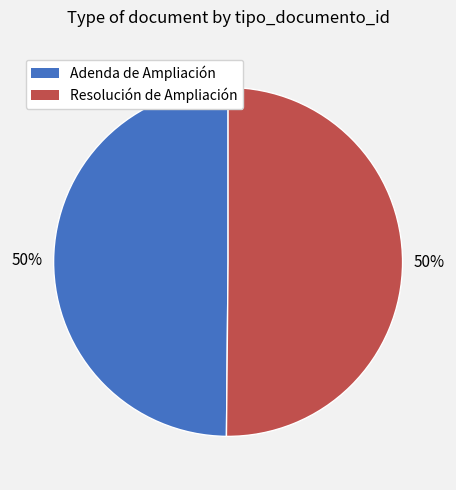

Approximately how many times larger is the value at Resolución de Ampliación compared to Adenda de Ampliación?

1.0